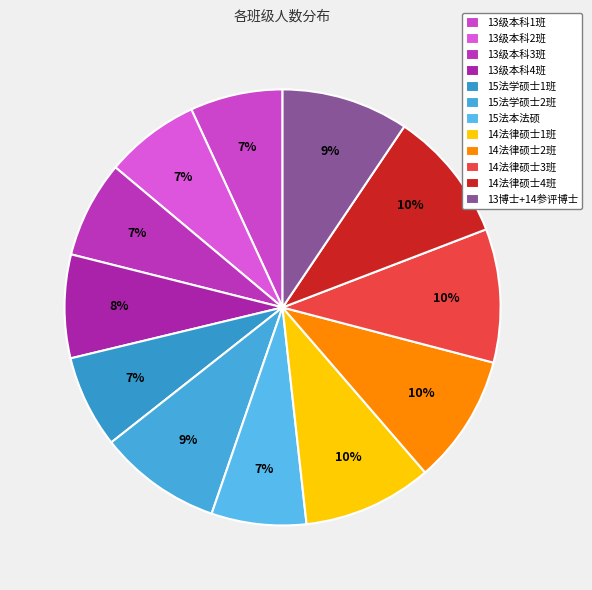

Count the number of slices in the pie.

12